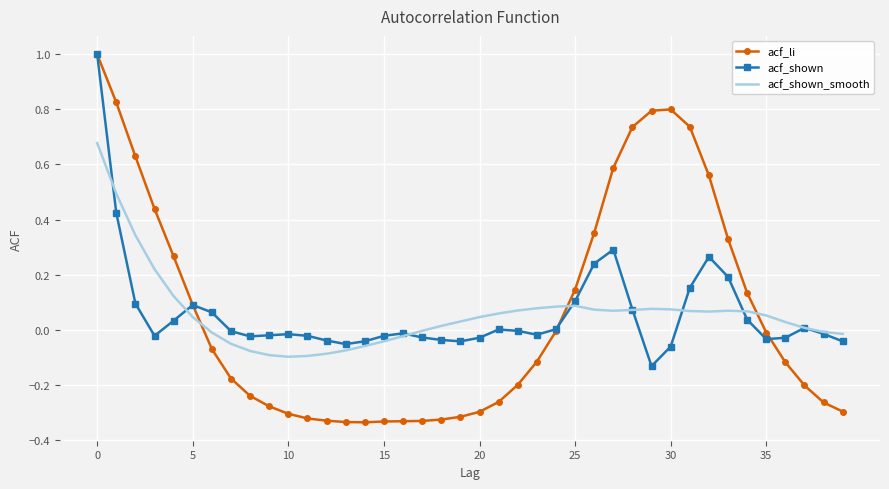

What is the difference between the maximum and minimum values in the acf_li series?

1.3